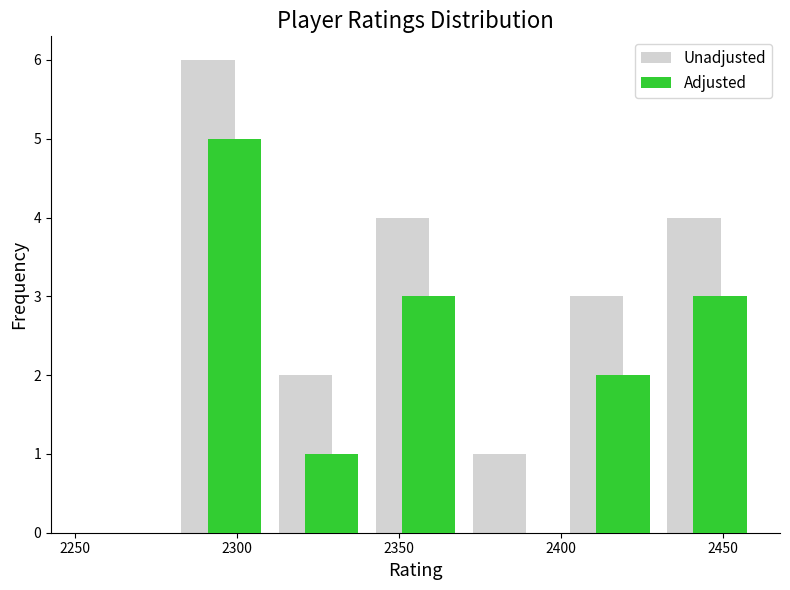

What is the sum of all Unadjusted values?

20